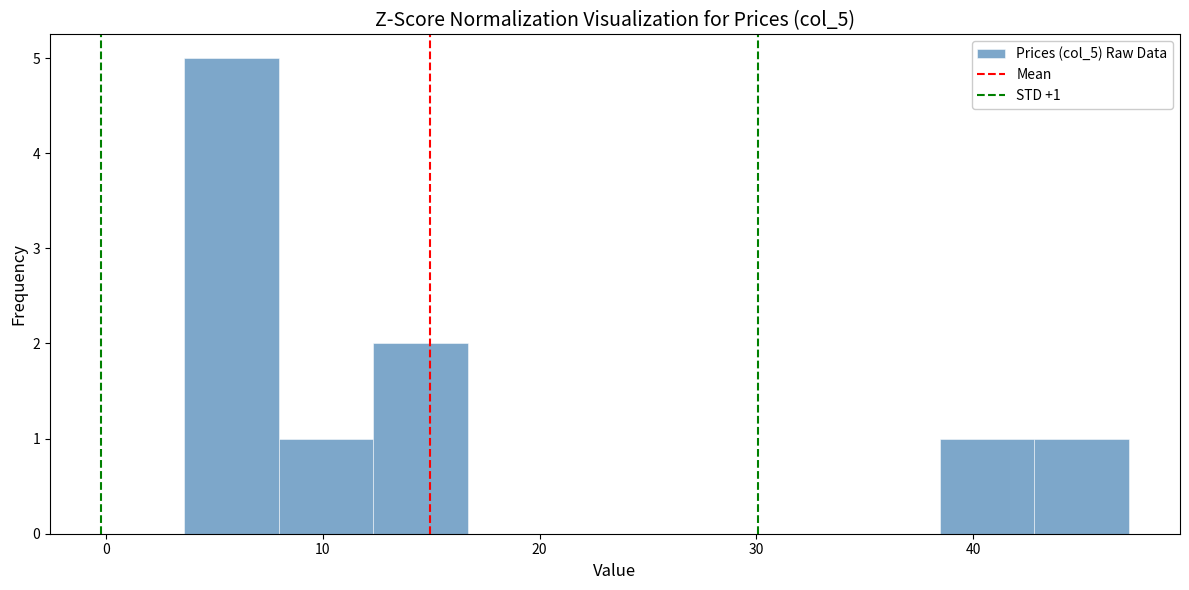

Which range on the x-axis has the tallest bar?

4 to 8